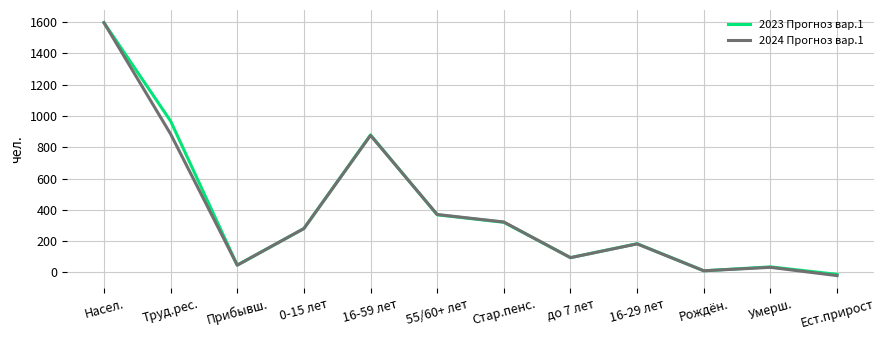

What is the difference between the 2024 Прогноз вар.1 values at 16-59 лет and Умерш.?

844